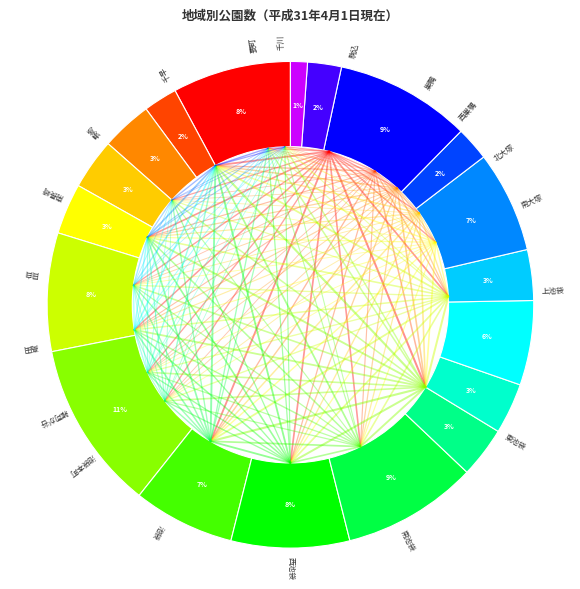

How many slices are in this pie chart?

19